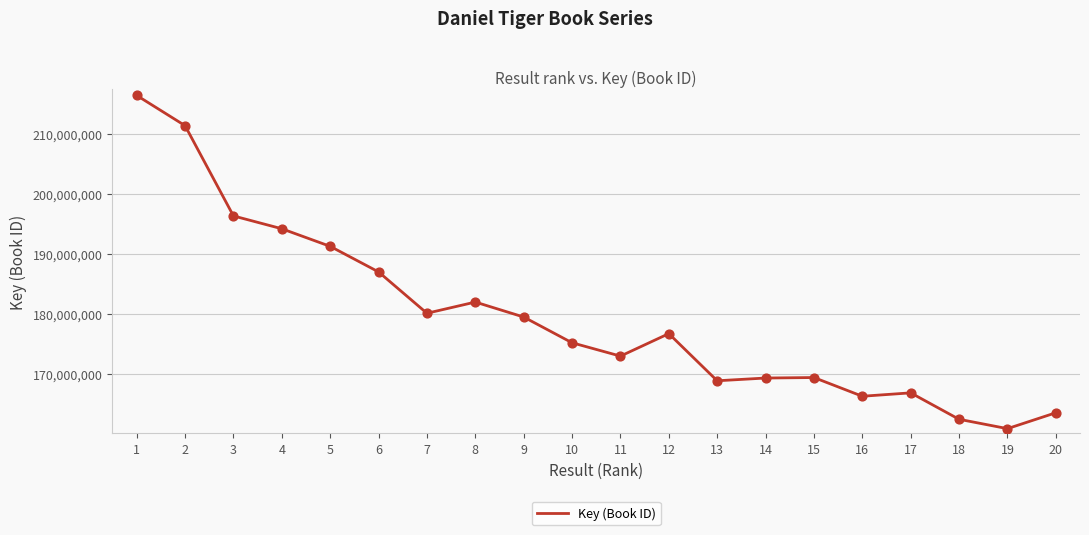

What is the change in value from 4 to 14?

-24905049